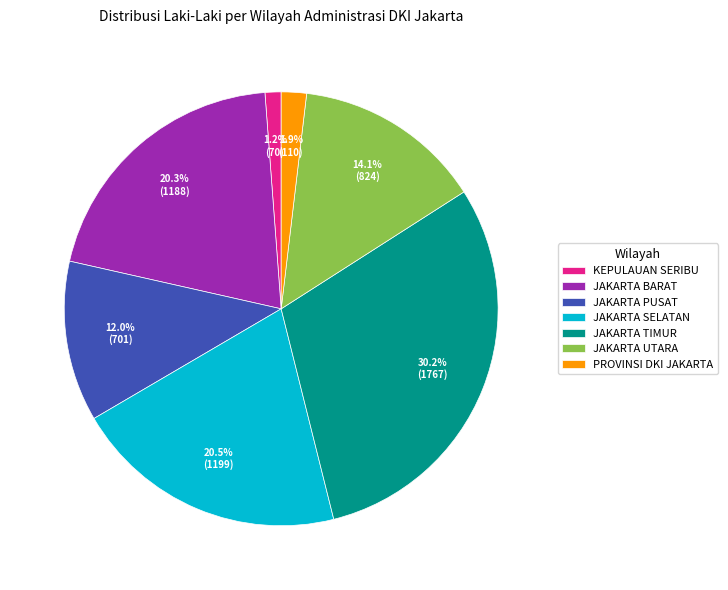

What is the smallest slice in the pie chart?

KEPULAUAN SERIBU